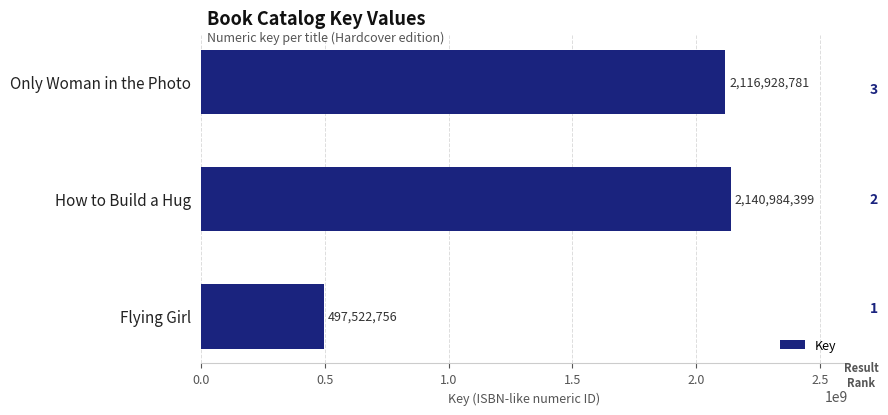

Rank the categories by value from highest to lowest.

How to Build a Hug, Only Woman in the Photo, Flying Girl